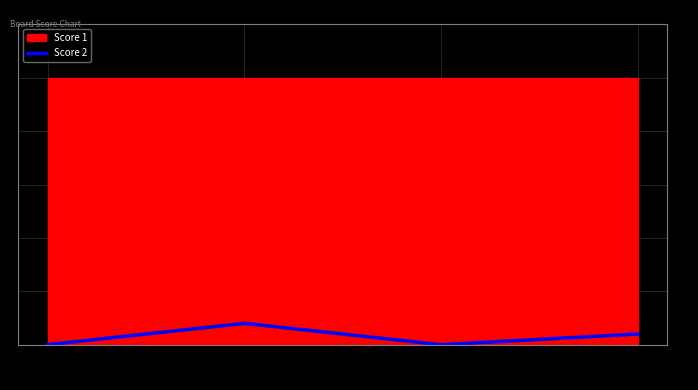

Between 4 and 1, which is larger?

4